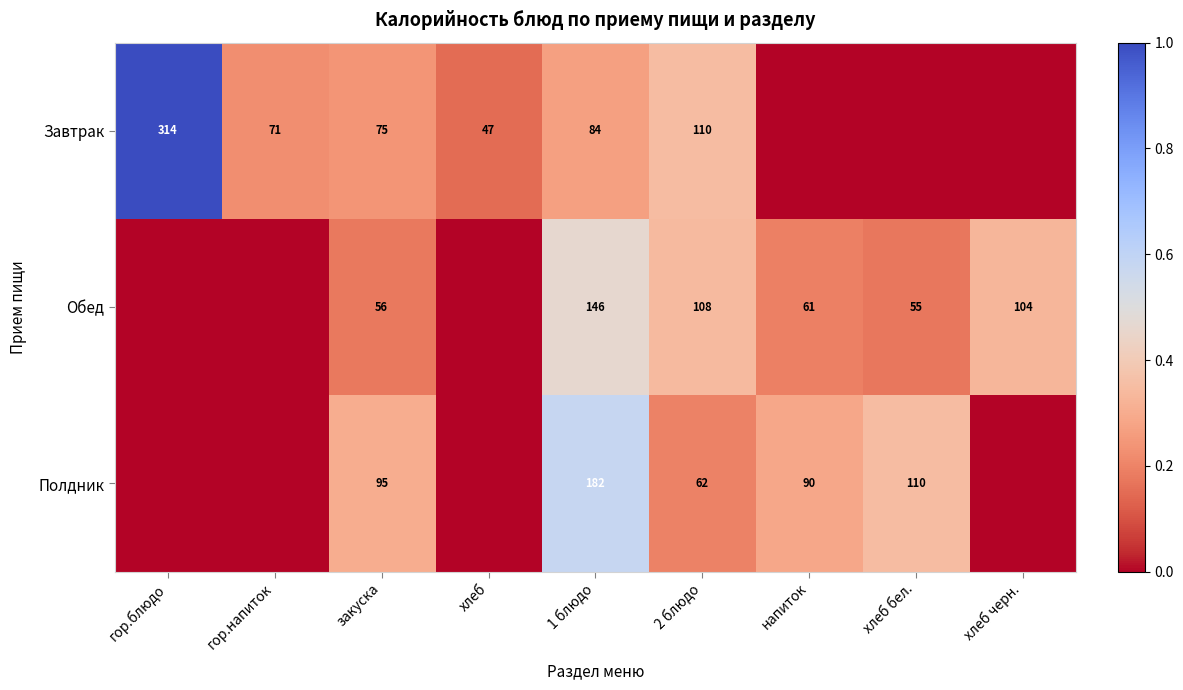

What is the total value across all series at хлеб?

0.1